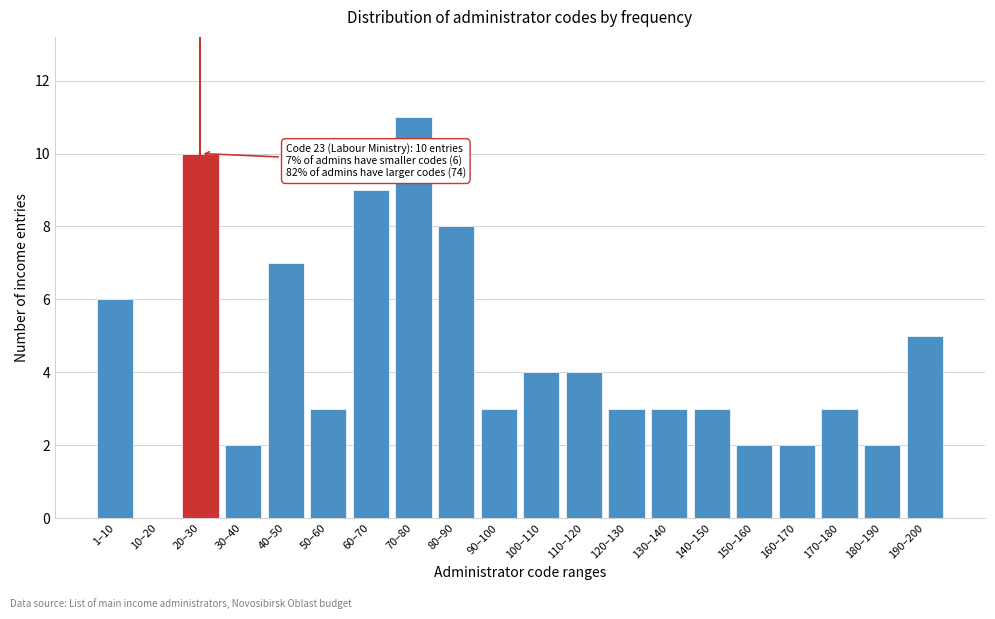

Reading left to right, transcribe all the data shown in this chart.

1–10=6	10–20=0	20–30=10	30–40=2	40–50=7	50–60=3	60–70=9	70–80=11	80–90=8	90–100=3	100–110=4	110–120=4	120–130=3	130–140=3	140–150=3	150–160=2	160–170=2	170–180=3	180–190=2	190–200=5